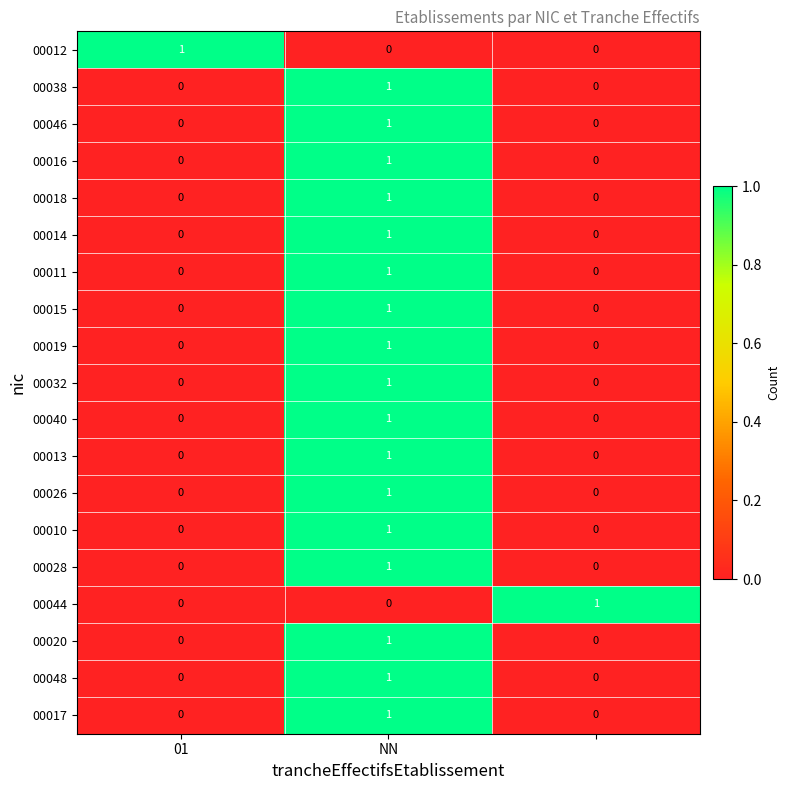

At how many categories does at least one series exceed 0?

3